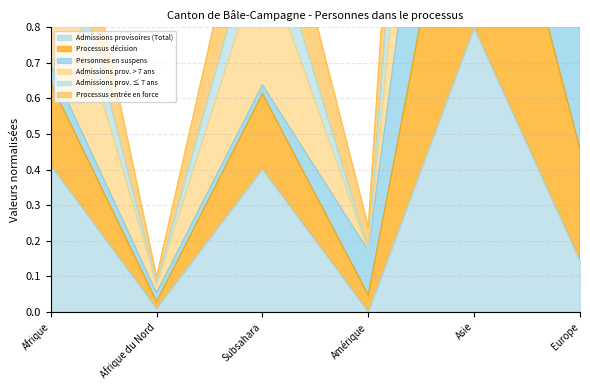

What position from the right is Afrique du Nord?

5